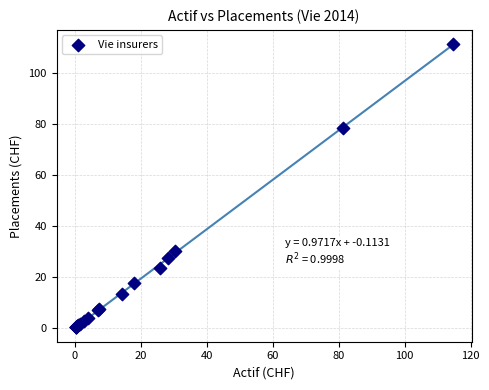

What Y value in the scatter plot is closest to 55?

78.7